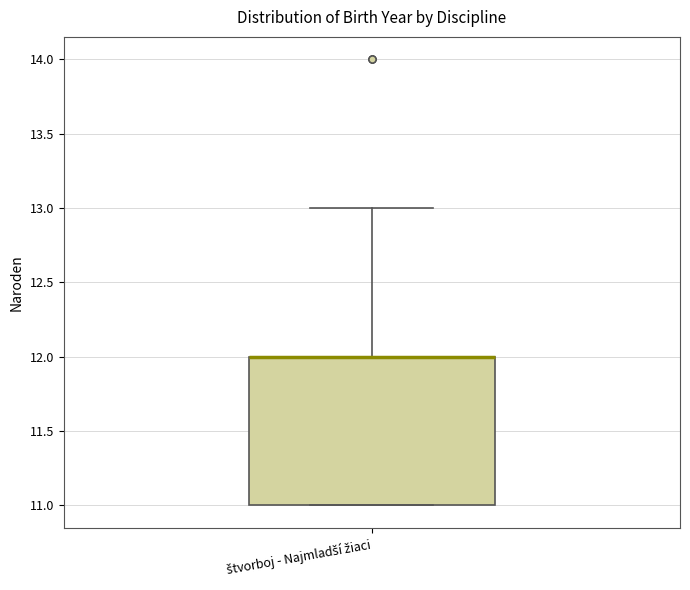

Transcribe this box plot: give where the median line is, the range the box spans, and where the two whiskers end, as read against the y-axis. The values are not printed on the chart, so give them approximately, as read against the axis.

median 12 (drawn on the box's upper edge), box 11 to 12, whiskers 11 to 13